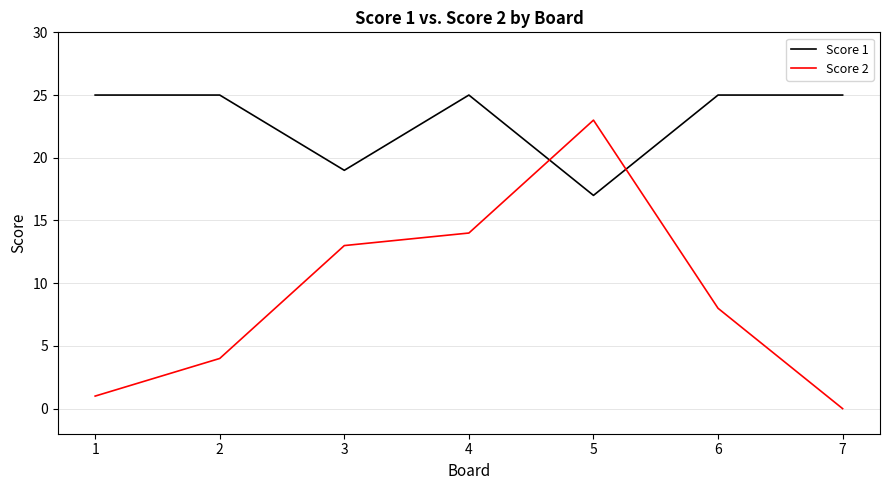

How many times do Score 1 and Score 2 cross each other?

2